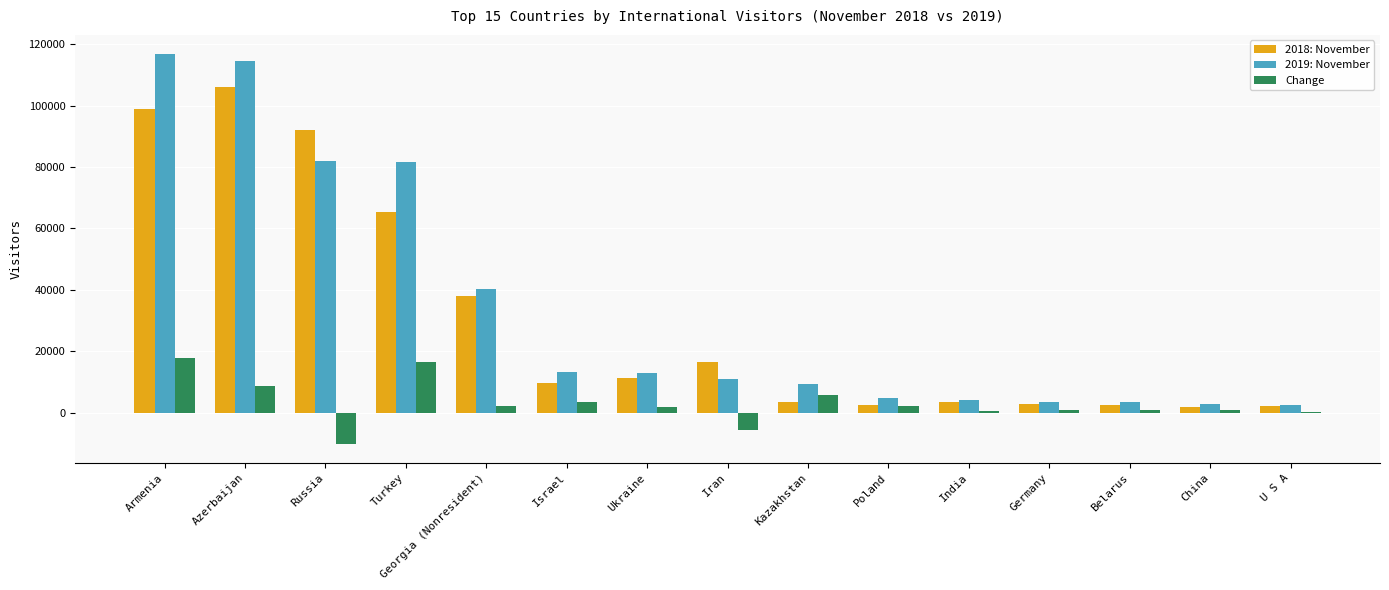

What is the total value across all series at Turkey?

163472